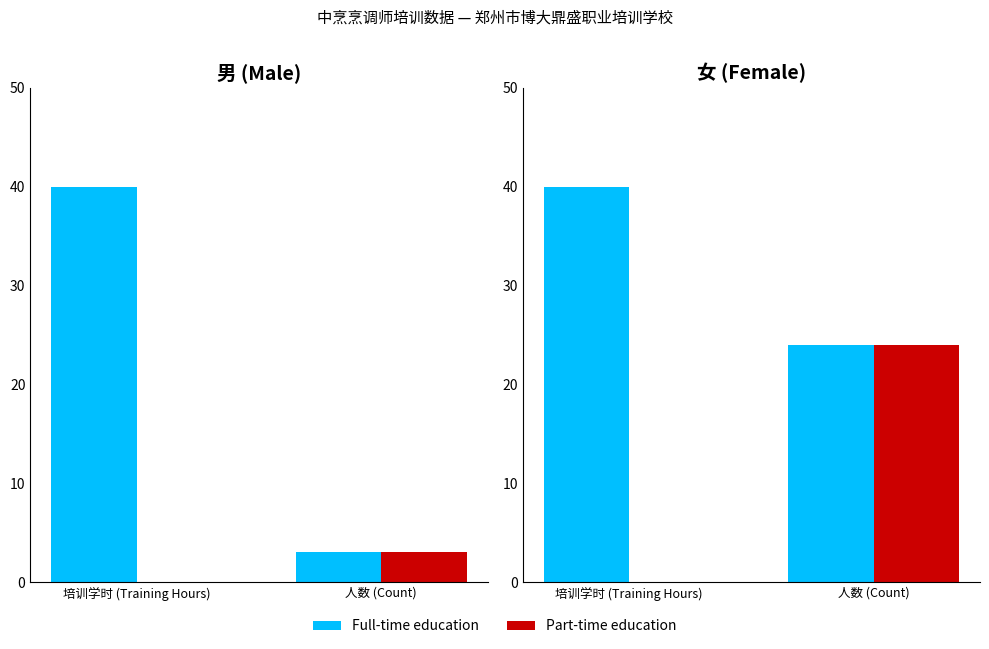

Which series has the largest total across all categories?

Full-time education